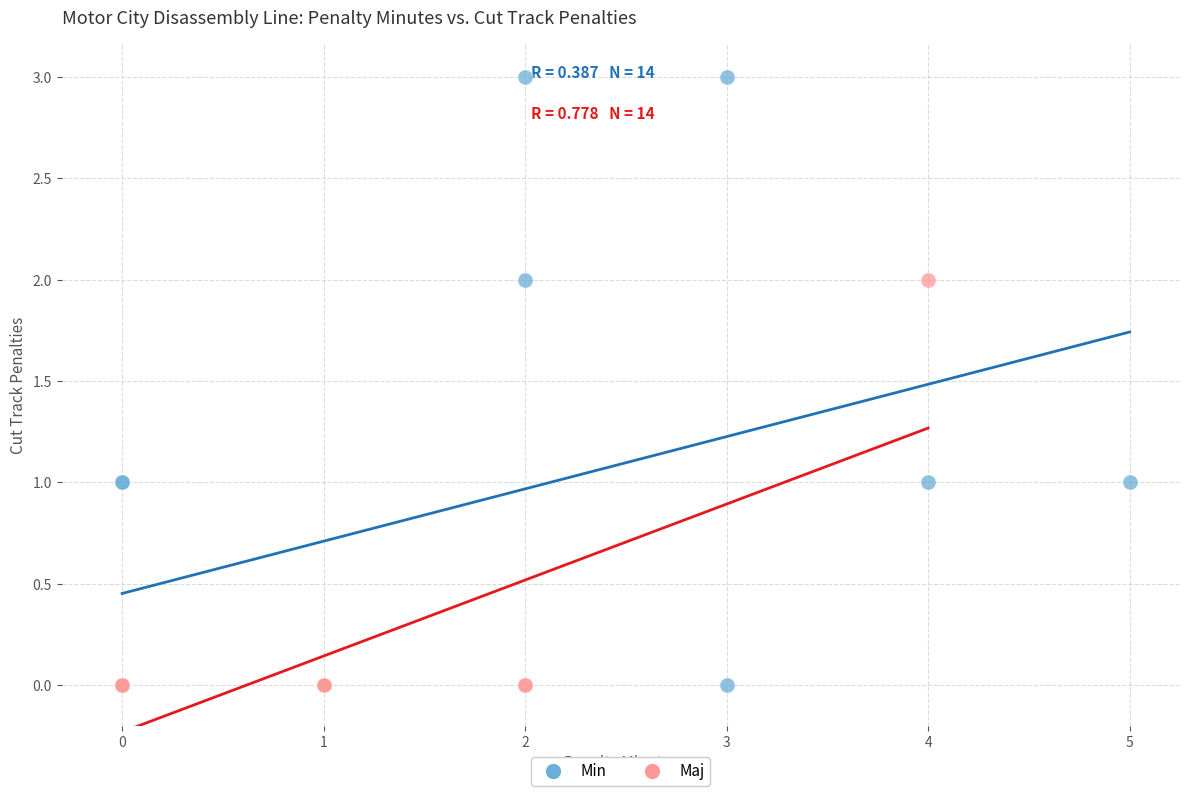

Which series has the largest Y range (max minus min)?

Min